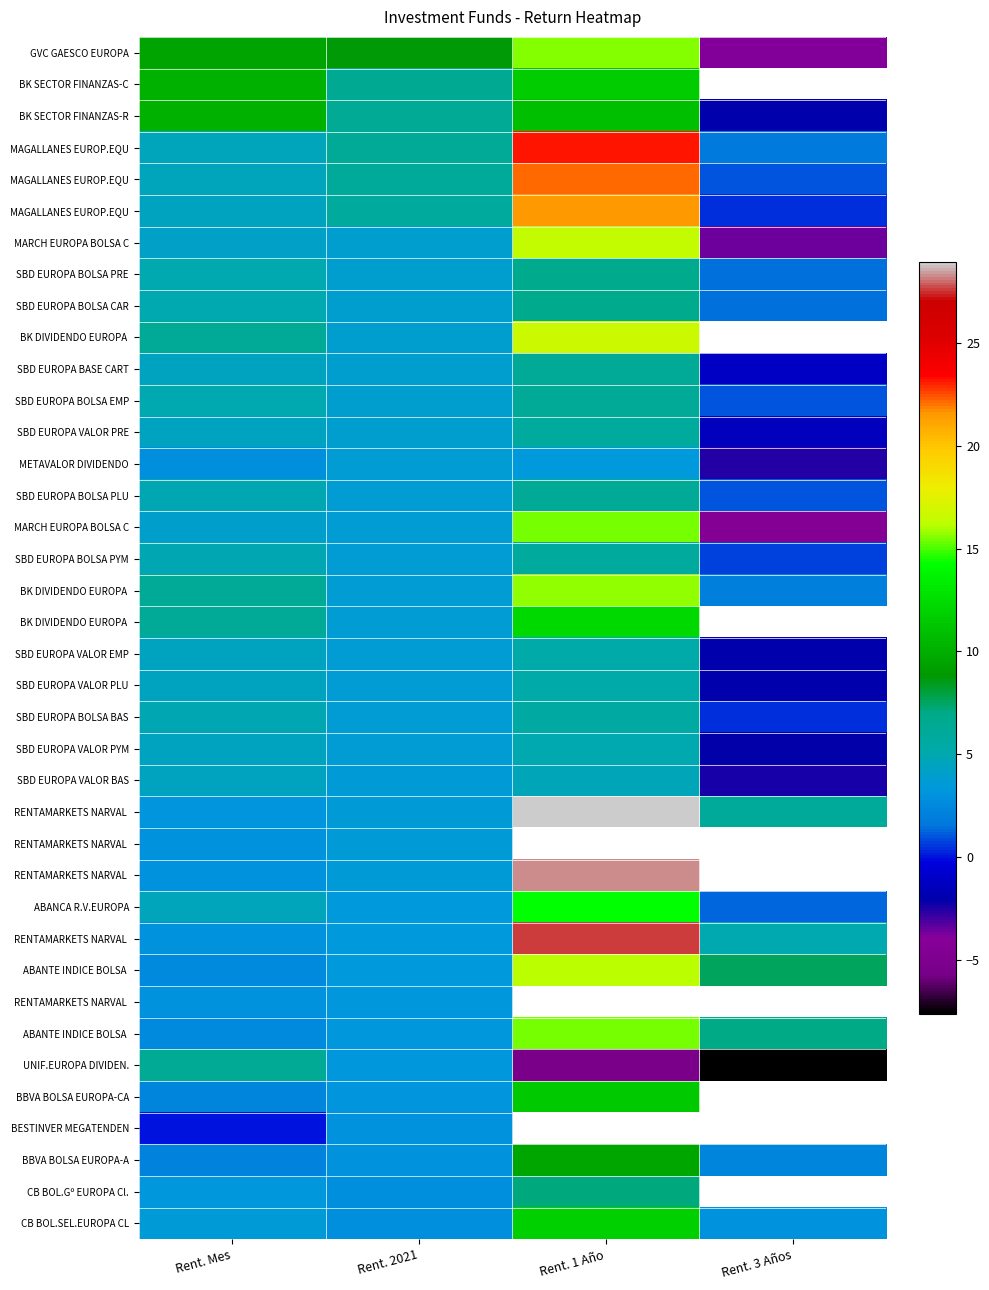

Between Rent. Mes and Rent. 1 Año, which is larger?

Rent. 1 Año